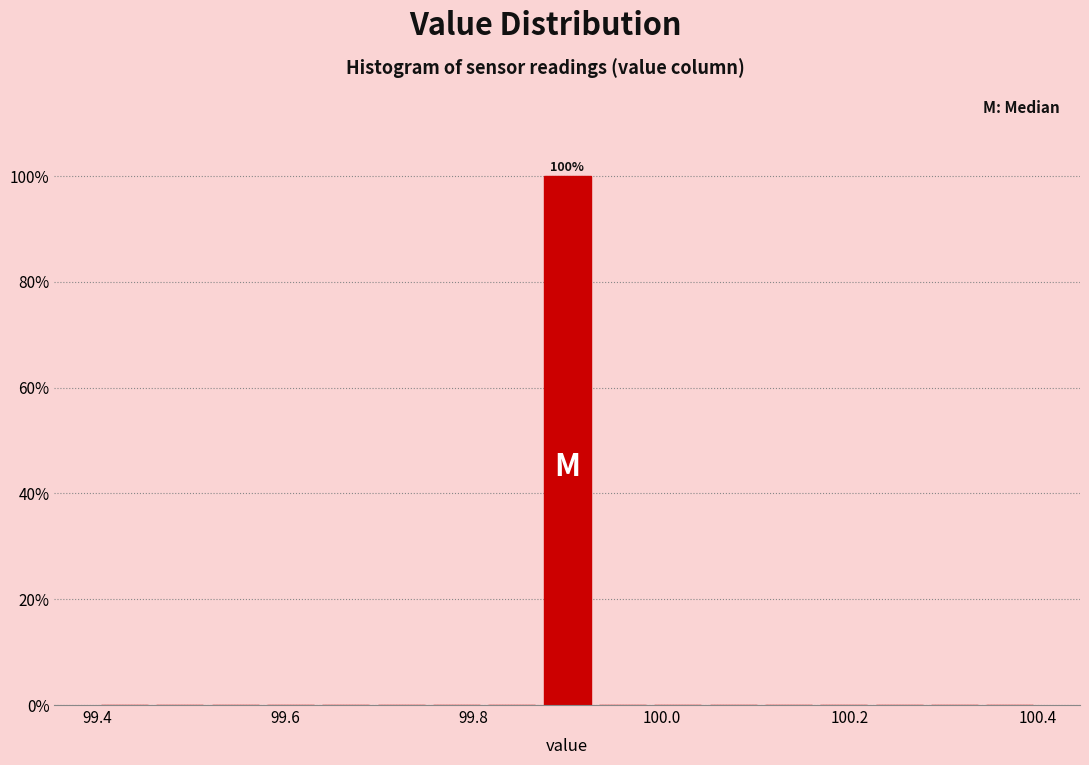

Read against the x-axis, roughly where is the centre of the tallest bar?

99.90